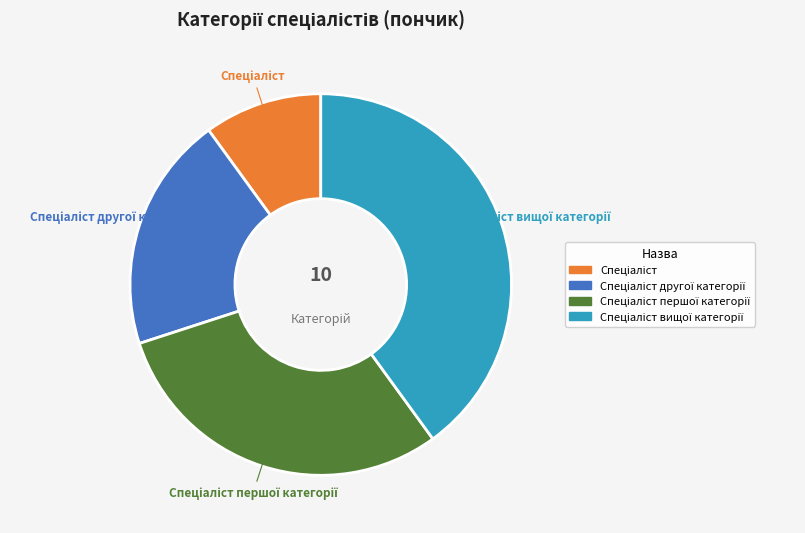

Is there any slice that represents more than half of the pie?

No